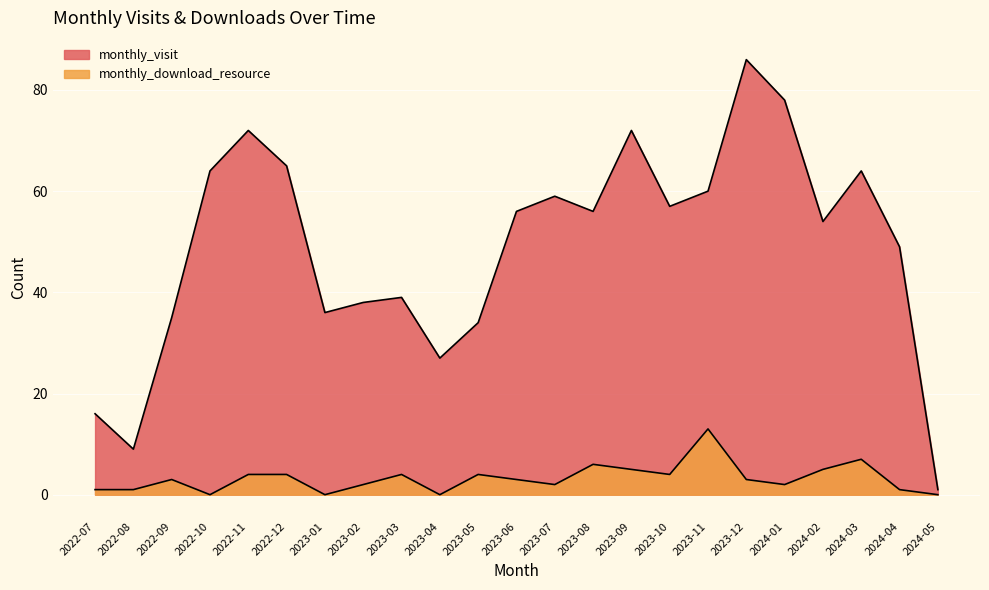

True or false: monthly_download_resource and monthly_visit cross at least once.

False